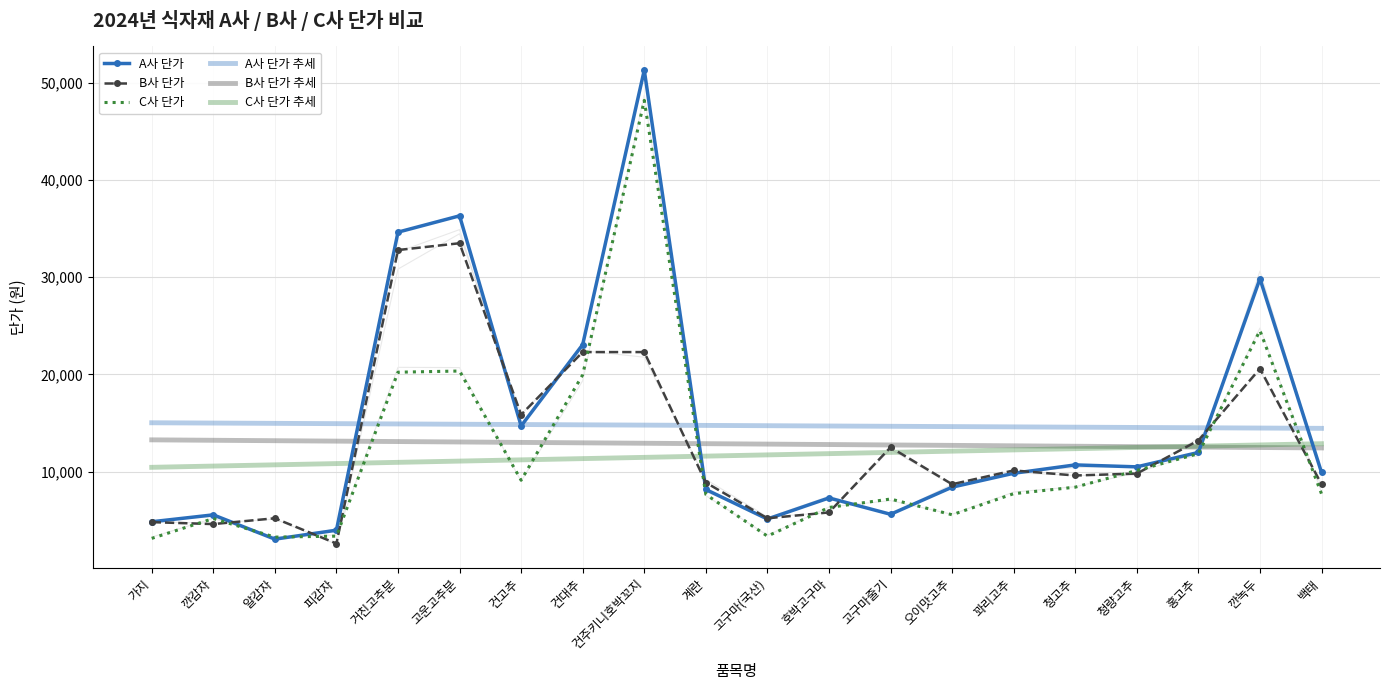

What value does the A사 단가 series have at 건주키니호박꼬지?

51310.0